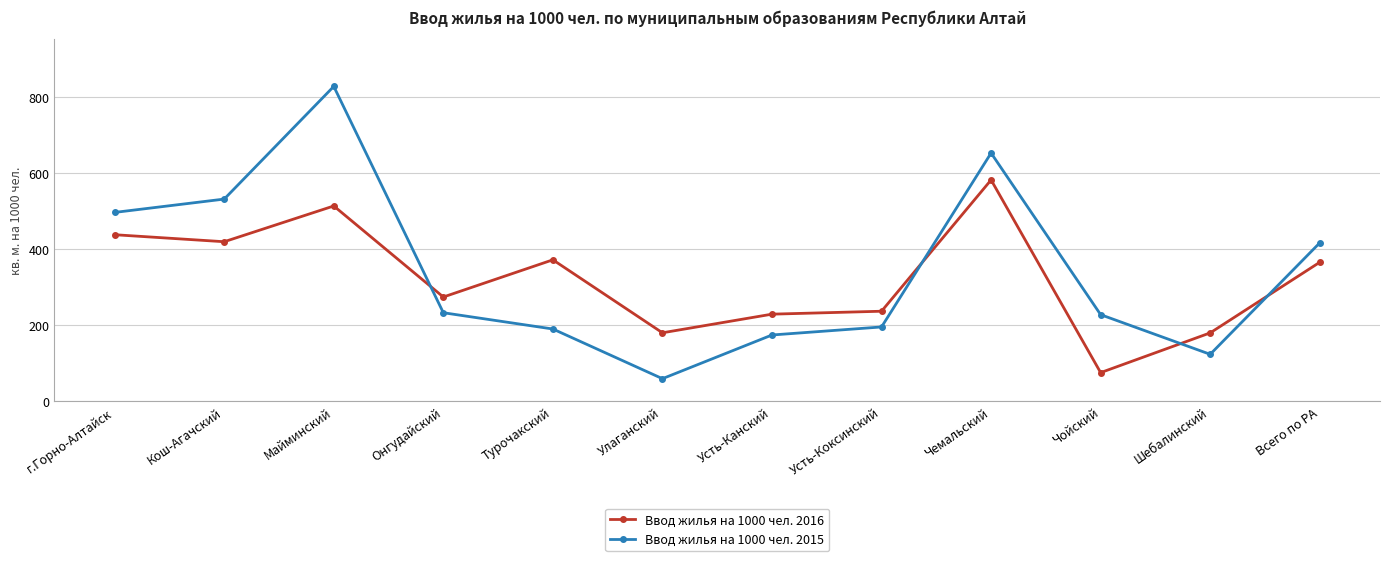

Read the Ввод жилья на 1000 чел. 2015 value at Турочакский.

189.6